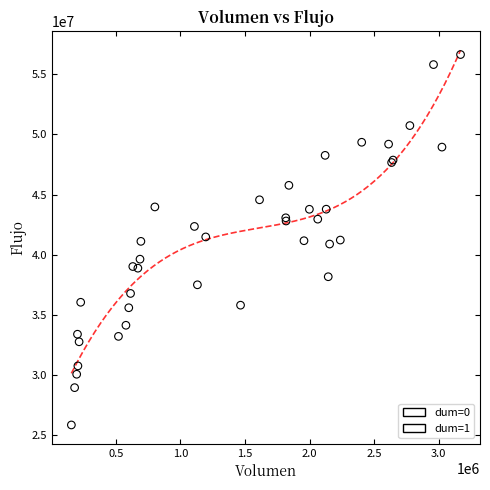

Which series has the widest spread of Y values?

dum=0